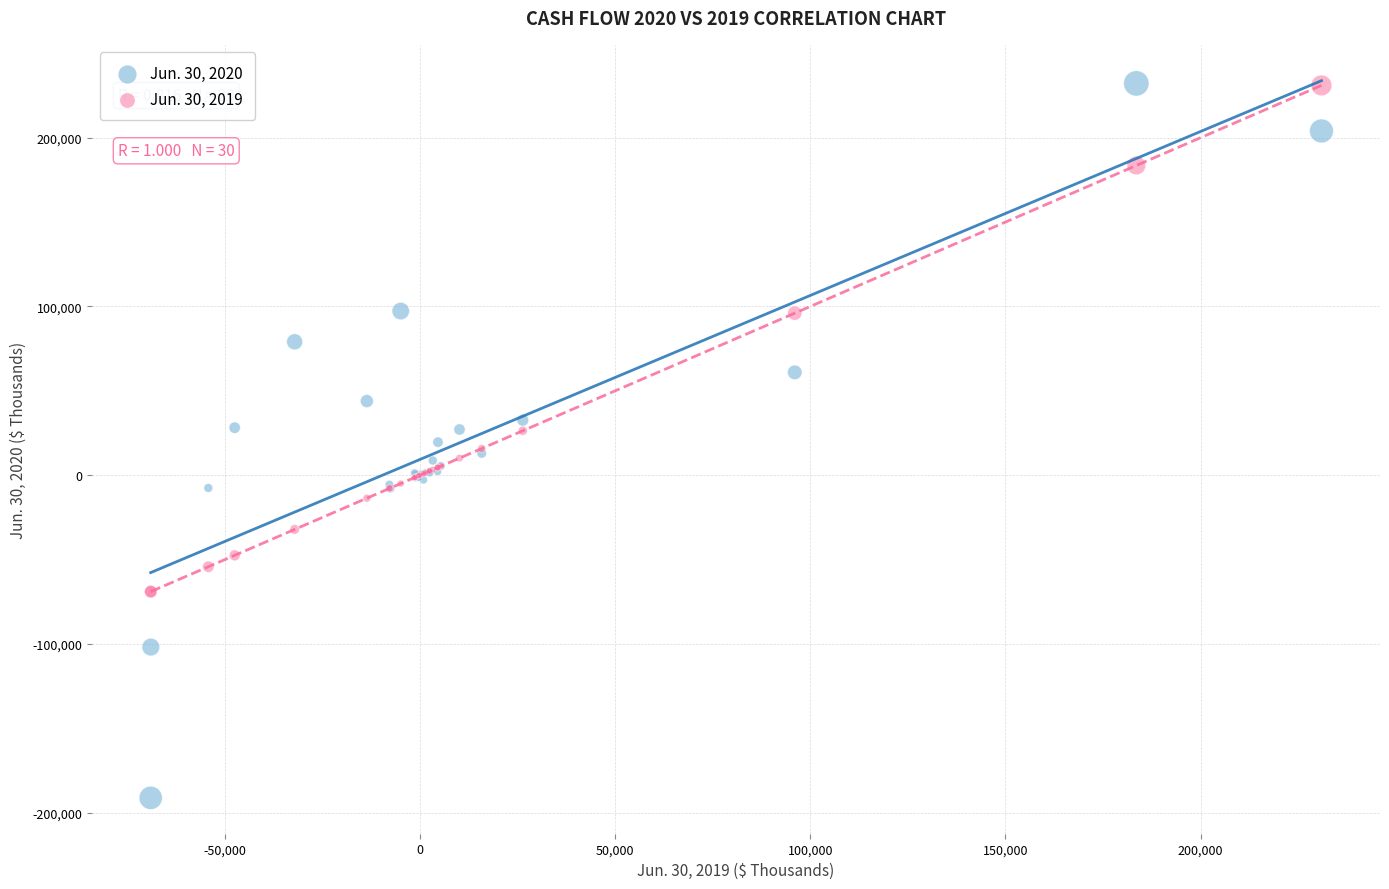

Which series reaches the minimum Y coordinate?

Jun. 30, 2020